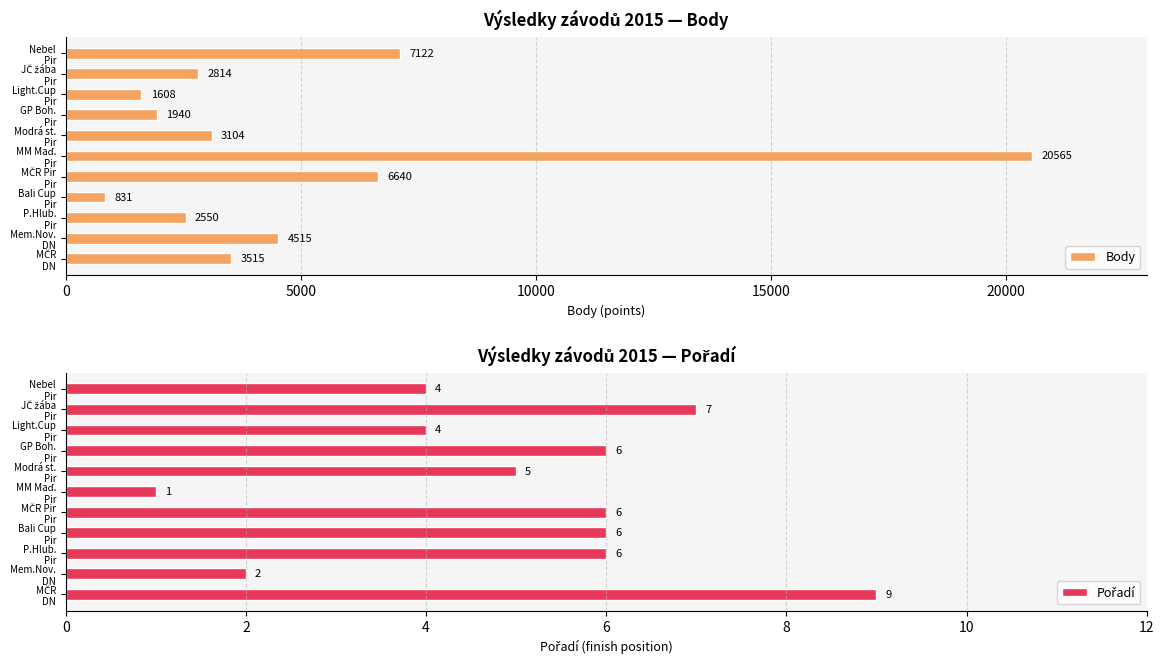

What is the difference between the second highest and minimum values in the Pořadí series?

6